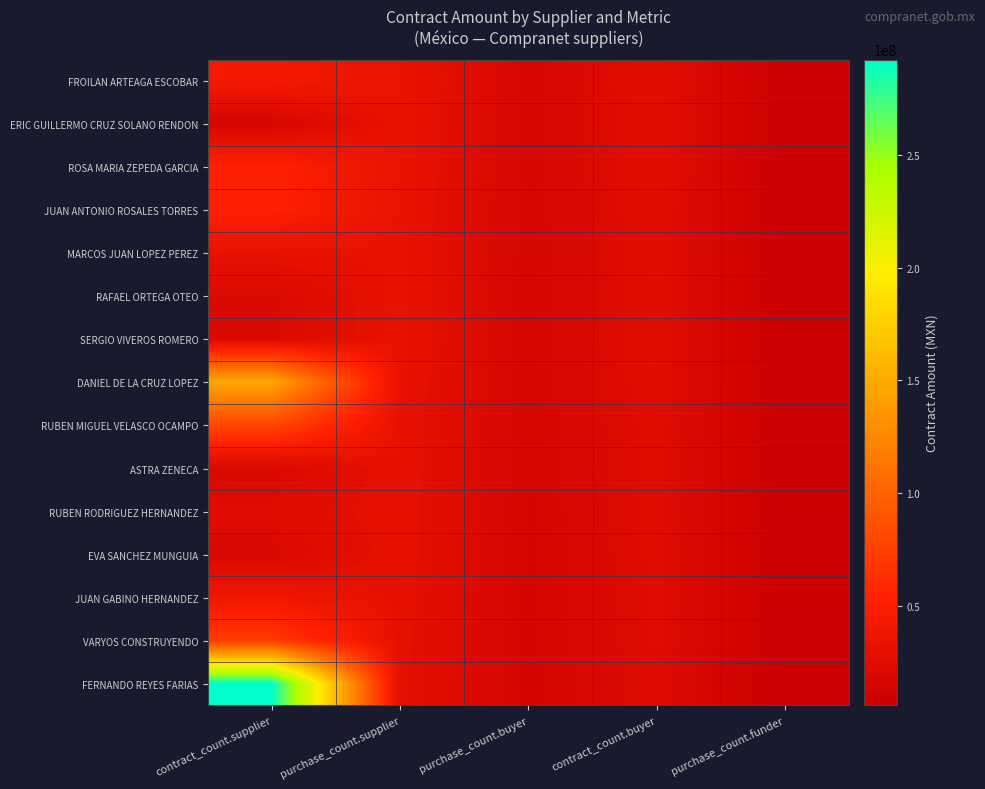

Reading left to right, extract all data points from this chart.

FROILAN ARTEAGA ESCOBAR: contract_count.supplier=42869253.0	purchase_count.supplier=33759536.7	purchase_count.buyer=16879768.4	contract_count.buyer=27007629.4	purchase_count.funder=6751907.3
ERIC GUILLERMO CRUZ SOLANO RENDON: contract_count.supplier=15865015.8	purchase_count.supplier=33316533.2	purchase_count.buyer=16658266.6	contract_count.buyer=26653226.6	purchase_count.funder=6663306.6
ROSA MARIA ZEPEDA GARCIA: contract_count.supplier=52791411.7	purchase_count.supplier=33258589.3	purchase_count.buyer=16629294.7	contract_count.buyer=26606871.5	purchase_count.funder=6651717.9
JUAN ANTONIO ROSALES TORRES: contract_count.supplier=52060743.7	purchase_count.supplier=32798268.5	purchase_count.buyer=16399134.3	contract_count.buyer=26238614.8	purchase_count.funder=6559653.7
MARCOS JUAN LOPEZ PEREZ: contract_count.supplier=30919404.7	purchase_count.supplier=32465374.9	purchase_count.buyer=16232687.5	contract_count.buyer=25972299.9	purchase_count.funder=6493075.0
RAFAEL ORTEGA OTEO: contract_count.supplier=20567357.4	purchase_count.supplier=32393587.9	purchase_count.buyer=16196793.9	contract_count.buyer=25914870.3	purchase_count.funder=6478717.6
SERGIO VIVEROS ROMERO: contract_count.supplier=20504091.0	purchase_count.supplier=32293943.3	purchase_count.buyer=16146971.7	contract_count.buyer=25835154.7	purchase_count.funder=6458788.7
DANIEL DE LA CRUZ LOPEZ: contract_count.supplier=147258985.5	purchase_count.supplier=31990745.1	purchase_count.buyer=15995372.6	contract_count.buyer=25592596.1	purchase_count.funder=6398149.0
RUBEN MIGUEL VELASCO OCAMPO: contract_count.supplier=79198825.9	purchase_count.supplier=31184537.7	purchase_count.buyer=15592268.9	contract_count.buyer=24947630.2	purchase_count.funder=6236907.5
ASTRA ZENECA: contract_count.supplier=19661551.6	purchase_count.supplier=30966943.8	purchase_count.buyer=15483471.9	contract_count.buyer=24773555.1	purchase_count.funder=6193388.8
RUBEN RODRIGUEZ HERNANDEZ: contract_count.supplier=24277435.6	purchase_count.supplier=30589568.9	purchase_count.buyer=15294784.4	contract_count.buyer=24471655.1	purchase_count.funder=6117913.8
EVA SANCHEZ MUNGUIA: contract_count.supplier=19363682.5	purchase_count.supplier=30497800.0	purchase_count.buyer=15248900.0	contract_count.buyer=24398240.0	purchase_count.funder=6099560.0
JUAN GABINO HERNANDEZ: contract_count.supplier=38060596.8	purchase_count.supplier=29972720.0	purchase_count.buyer=14986360.0	contract_count.buyer=23978176.0	purchase_count.funder=5994544.0
VARYOS CONSTRUYENDO: contract_count.supplier=71001547.0	purchase_count.supplier=29820649.7	purchase_count.buyer=14910324.9	contract_count.buyer=23856519.8	purchase_count.funder=5964129.9
FERNANDO REYES FARIAS: contract_count.supplier=292268052.6	purchase_count.supplier=29226805.3	purchase_count.buyer=14613402.6	contract_count.buyer=23381444.2	purchase_count.funder=5845361.1